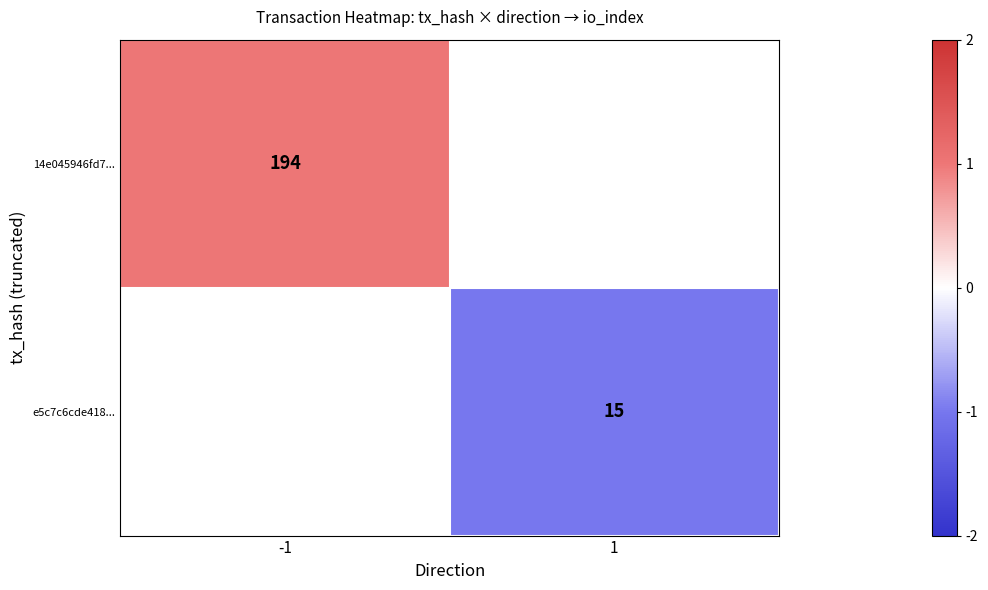

Is it true that e5c7c6cde418... equals 20 at 1?

False